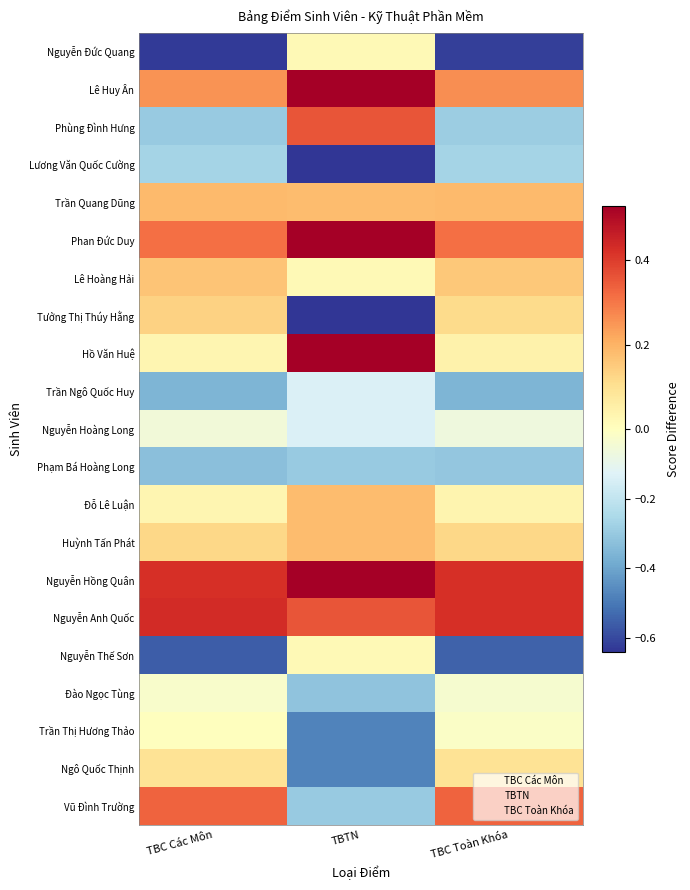

At how many categories does at least one series exceed 0?

3